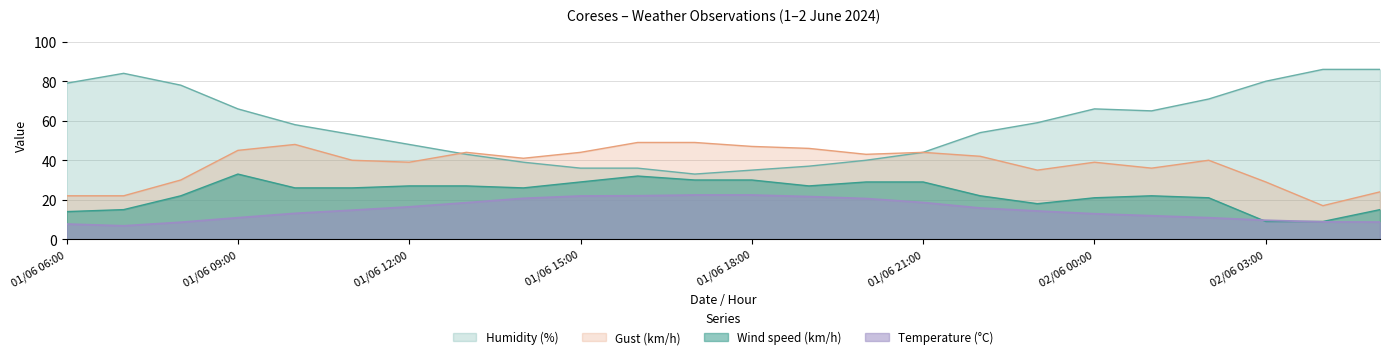

Where is Gust (km/h) nearest to the value 33?

01/06 23:00